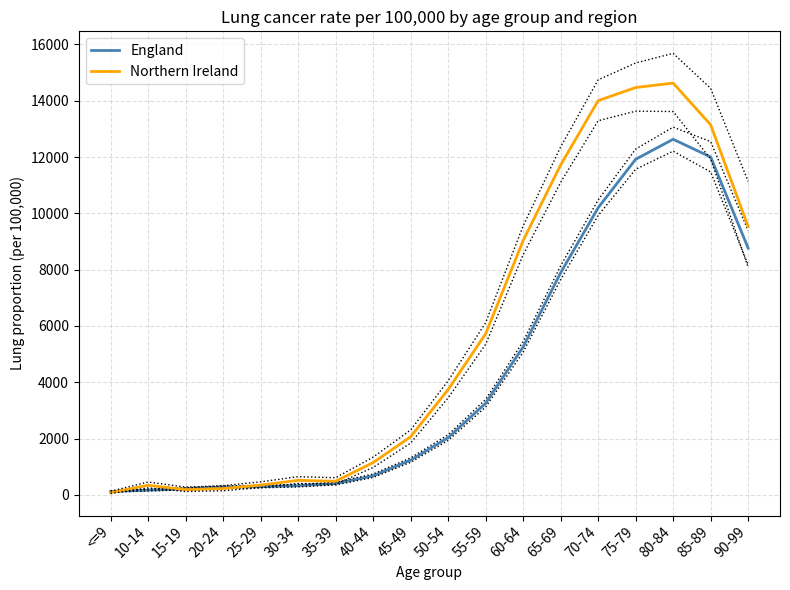

Where is the first local maximum for Northern Ireland?

10-14